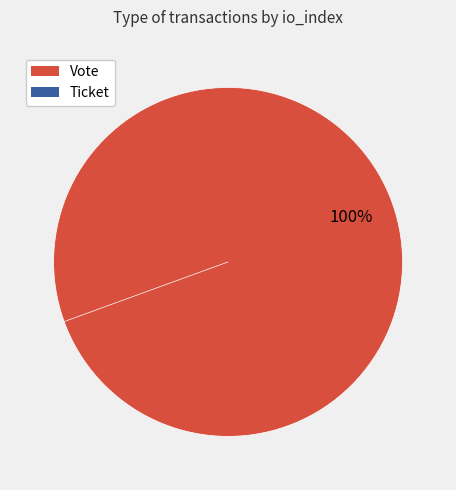

To the nearest percent, what is the difference between the largest and smallest slice percentages?

100%